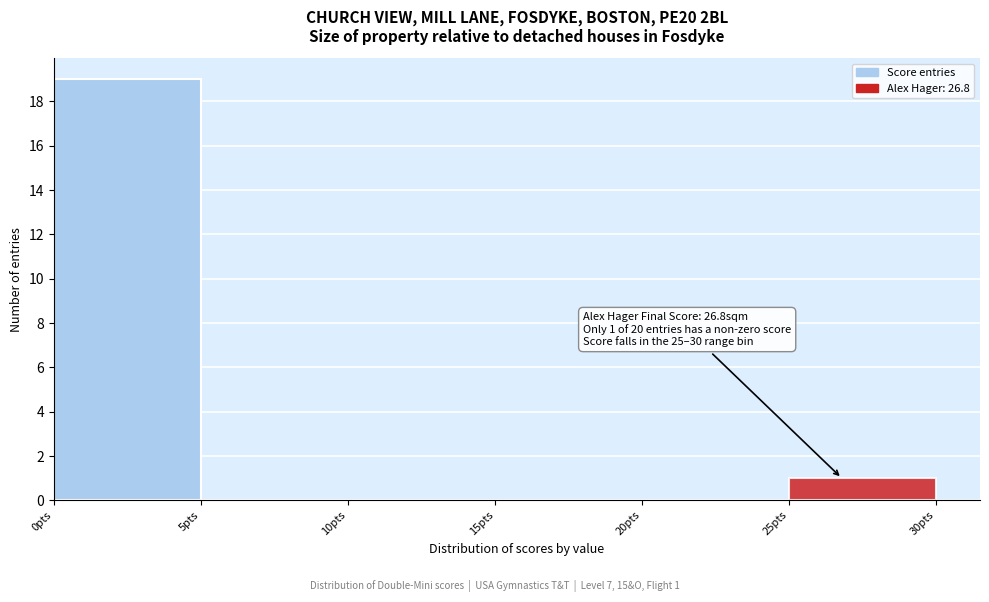

Which range on the x-axis has the tallest bar?

0 to 5